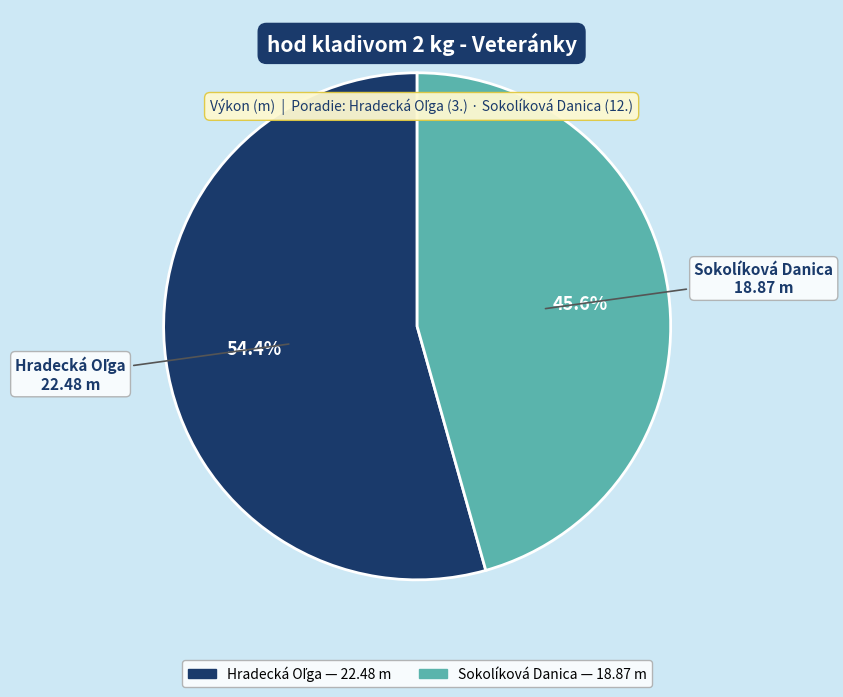

To the nearest percent, what percentage of the pie is Sokolíková Danica?

46%